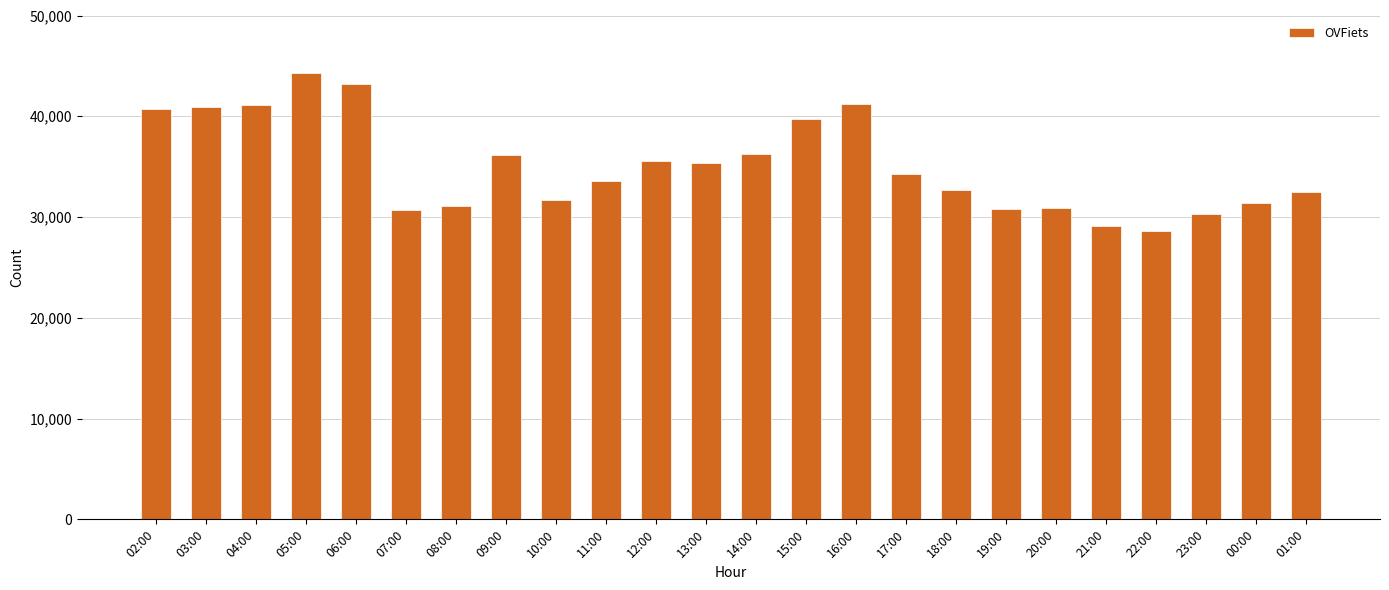

What is the ratio of the value at 13:00 to the value at 05:00?

0.8